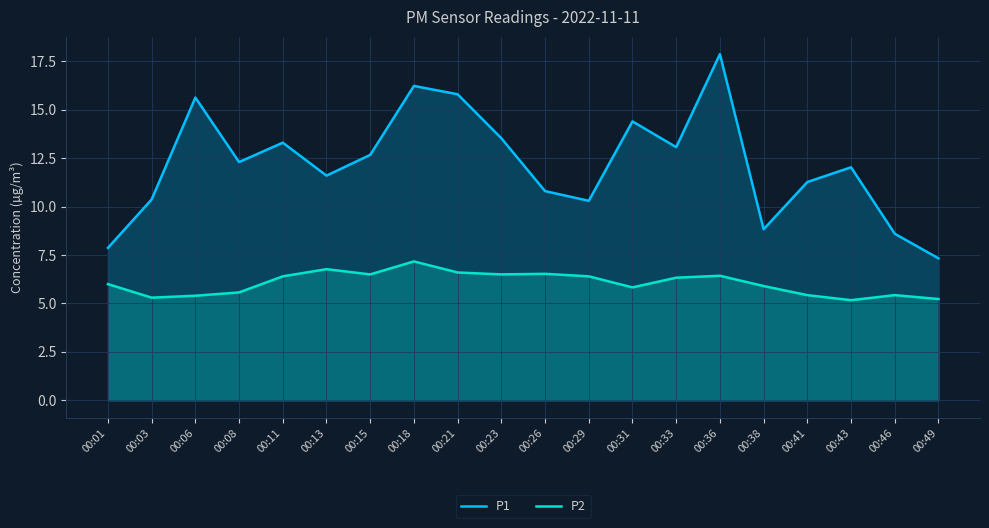

What is the minimum value shown in the chart?

5.2